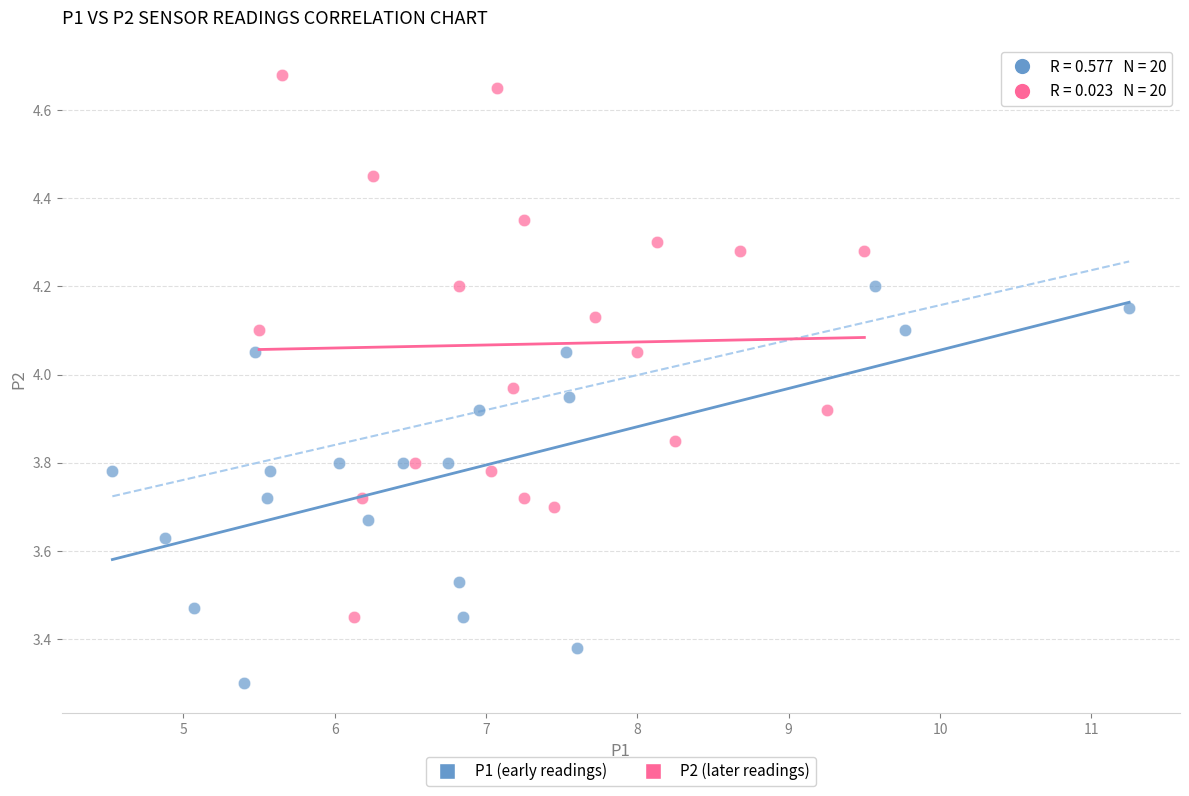

Which series contains the lowest Y value?

P1 (early readings)